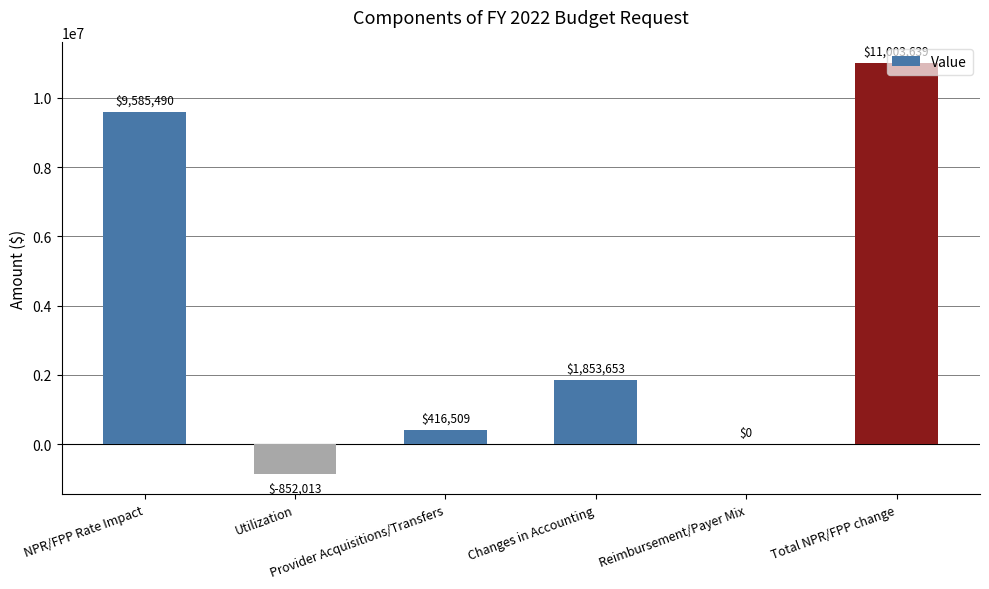

What is the greatest value displayed?

11003639